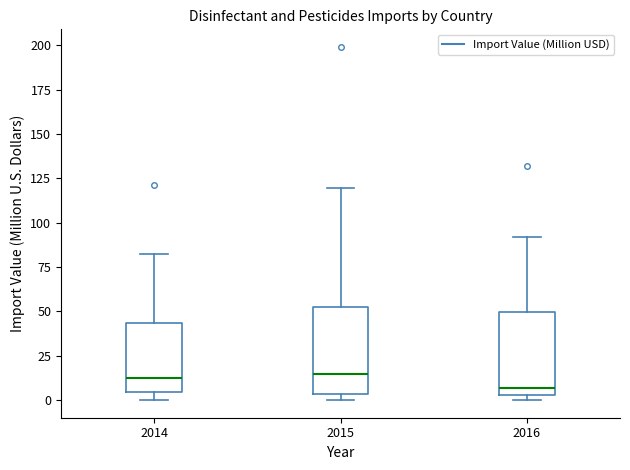

Reading left to right, transcribe this box plot: for each box, give where its median line is, the range the box spans, and where its two whiskers end, as read against the y-axis. The values are not printed on the chart, so give them approximately, as read against the axis.

2014: median 15, box 5 to 45, whiskers 0 to 80
2015: median 15, box 5 to 55, whiskers 0 to 120
2016: median 5 (just above the box's lower edge), box 5 to 50, whiskers 0 to 90